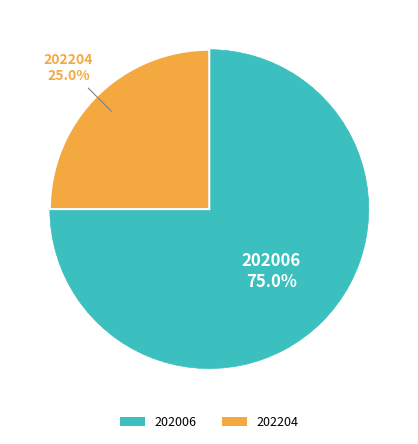

Is it true that 202006 is 67% of the pie?

False